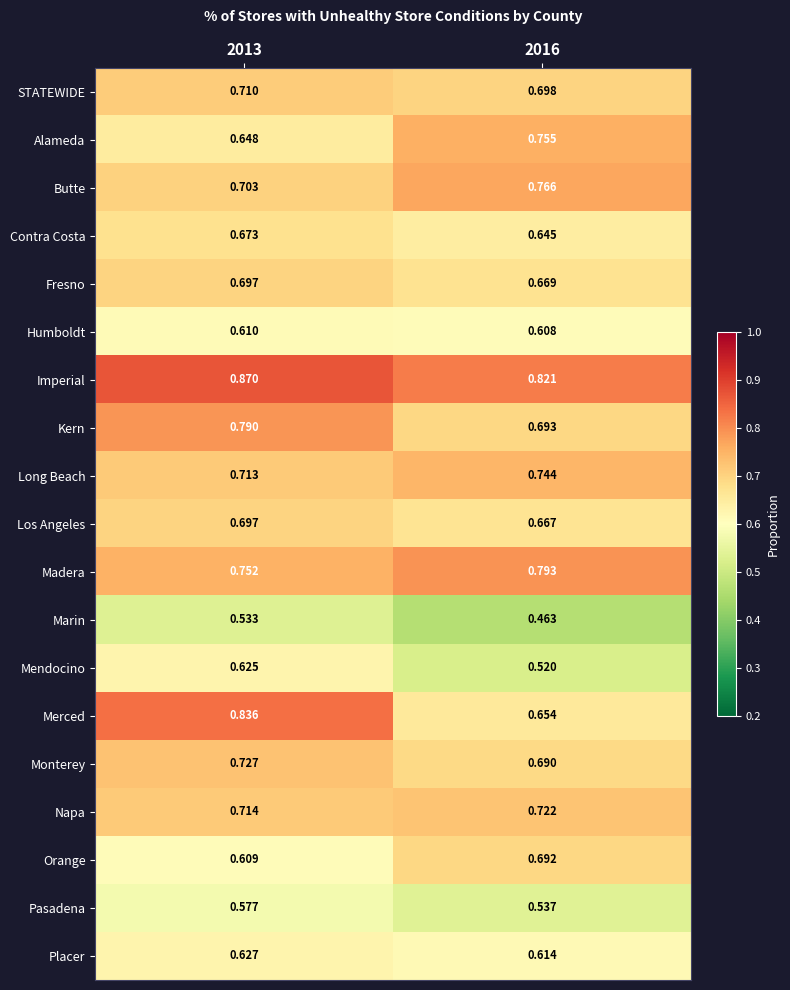

Which series has the largest range (max minus min)?

Merced